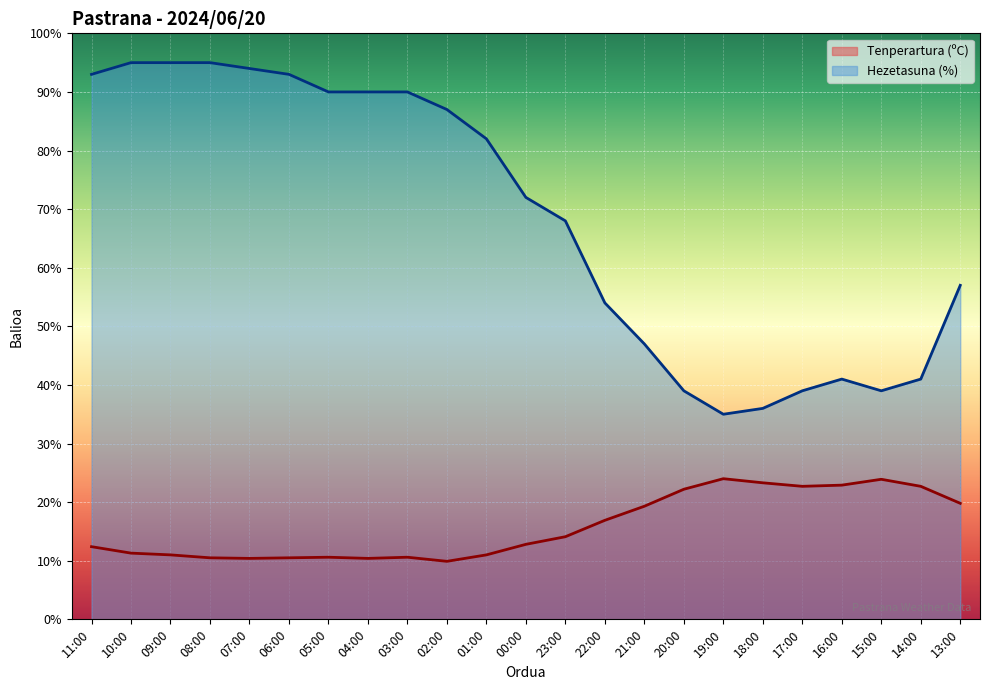

Where does the Hezetasuna (%) series first go above 72?

11:00